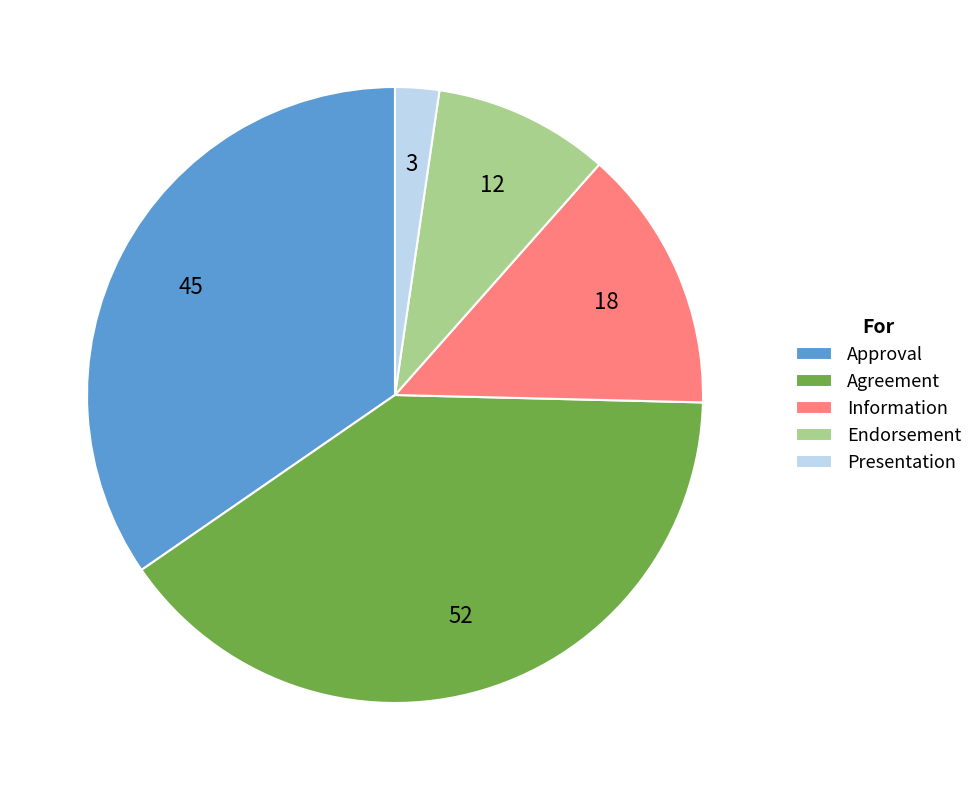

Does Presentation account for over 50% of the chart?

No